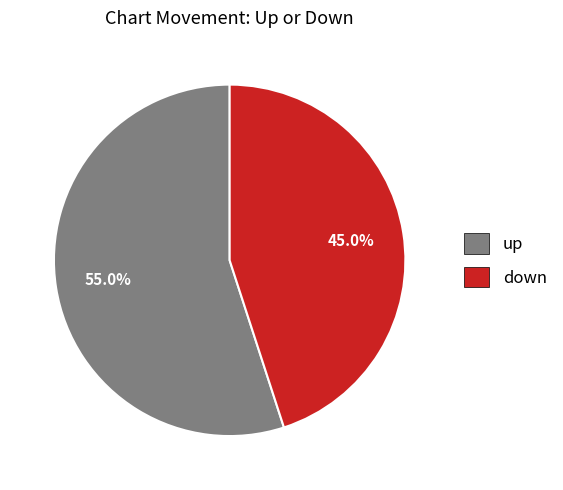

Which category has the biggest portion of the pie?

up